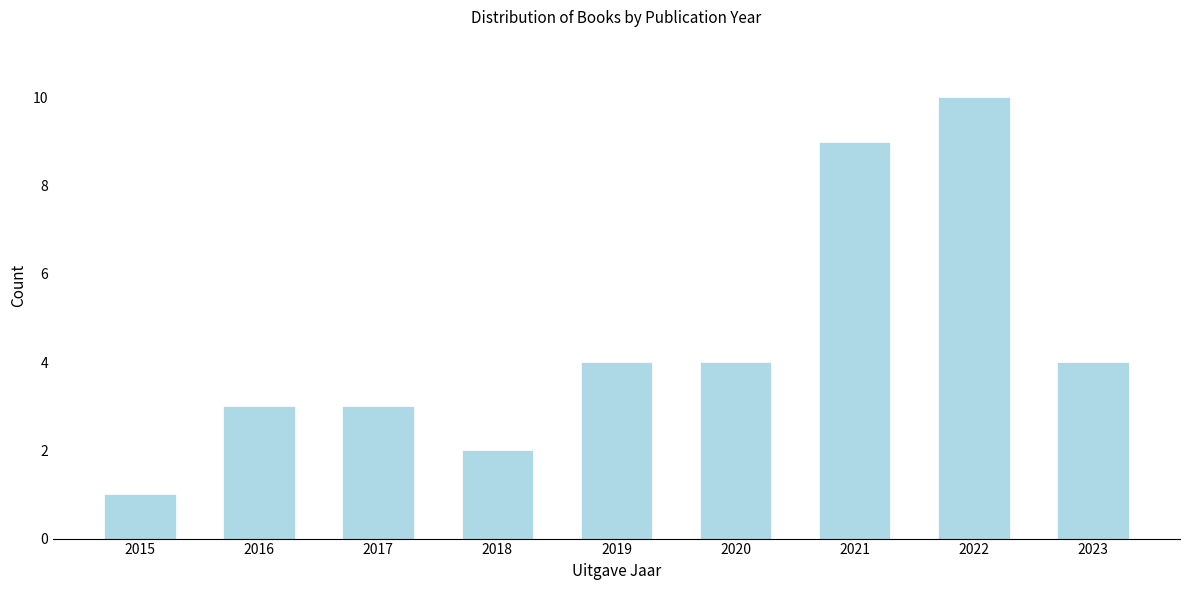

Reading left to right, list all the values displayed in this chart.

1	3	3	2	4	4	9	10	4